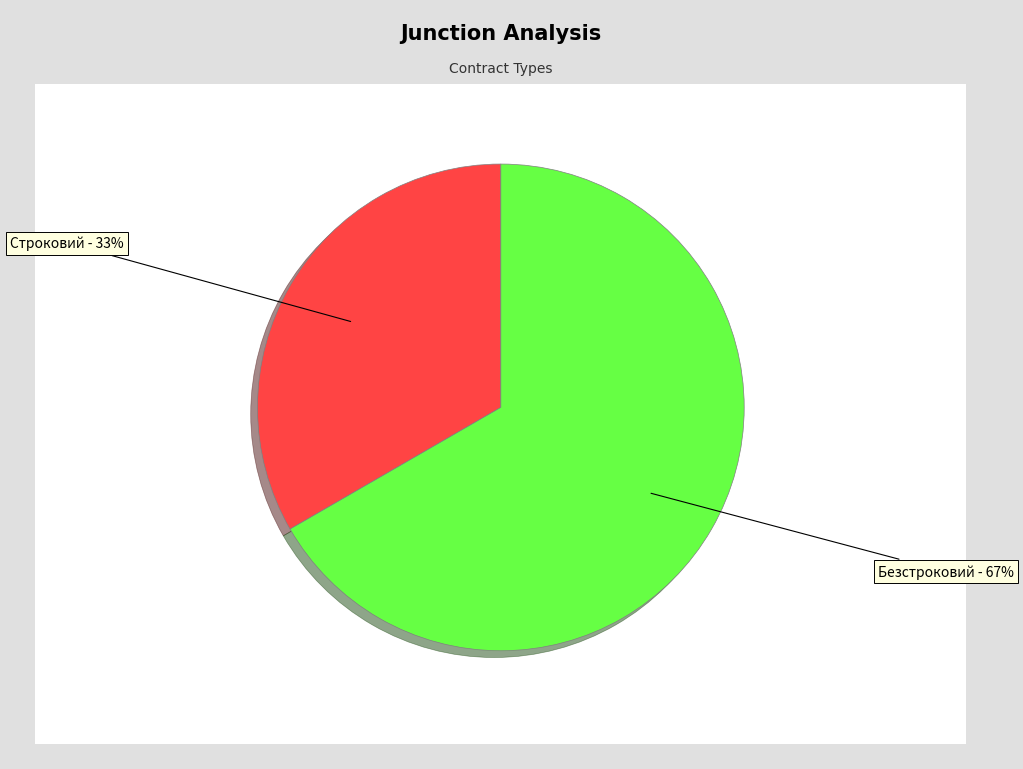

What is the ratio of the value at Безстроковий to the value at Строковий?

2.0